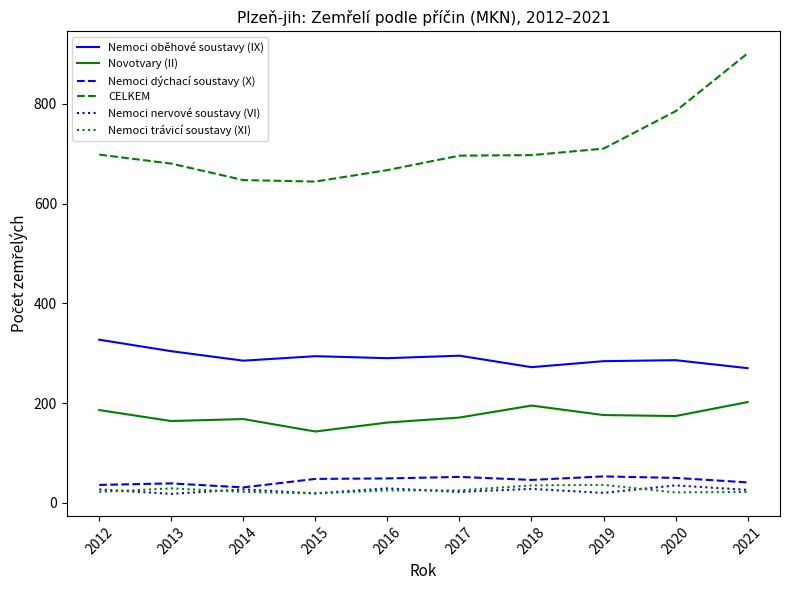

At which label does Nemoci oběhové soustavy (IX) reach its peak?

2012